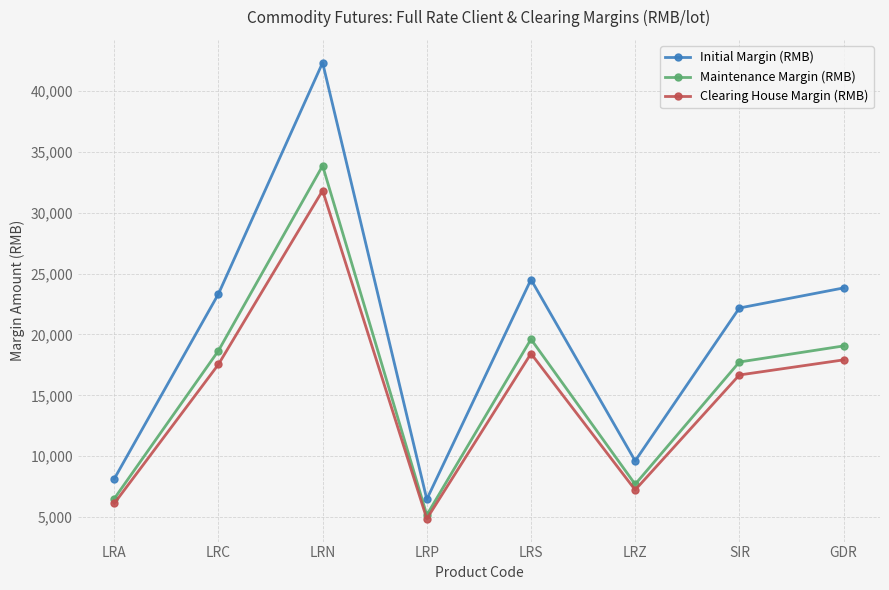

What is the difference between the highest and lowest values at LRP?

1603